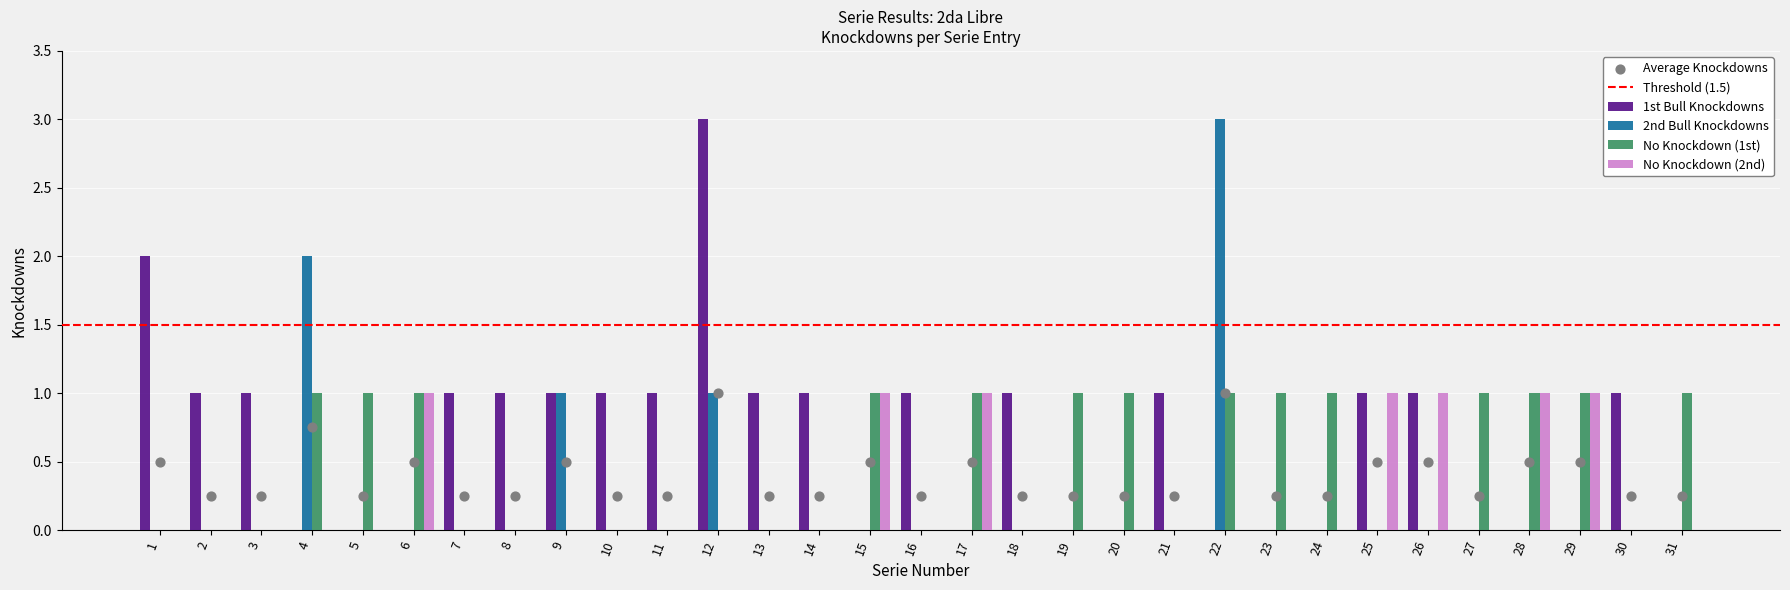

Which series has the largest total across all categories?

1st Bull Knockdowns